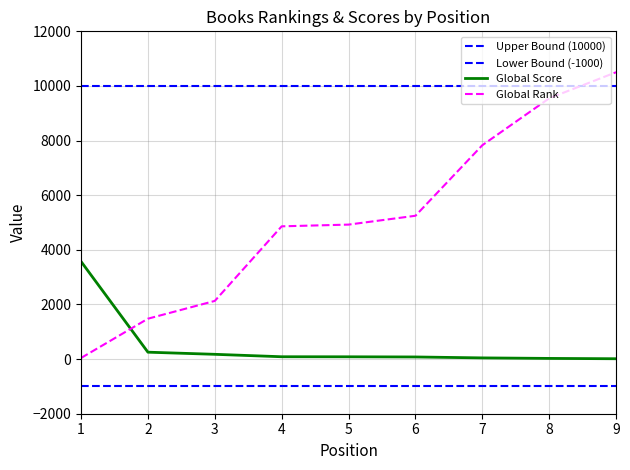

What is the difference between the Global Score values at 2 and 8?

228